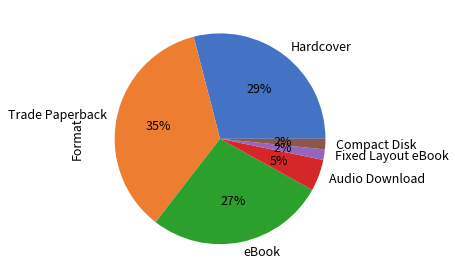

Is the sum of Compact Disk and Fixed Layout eBook greater than half?

No